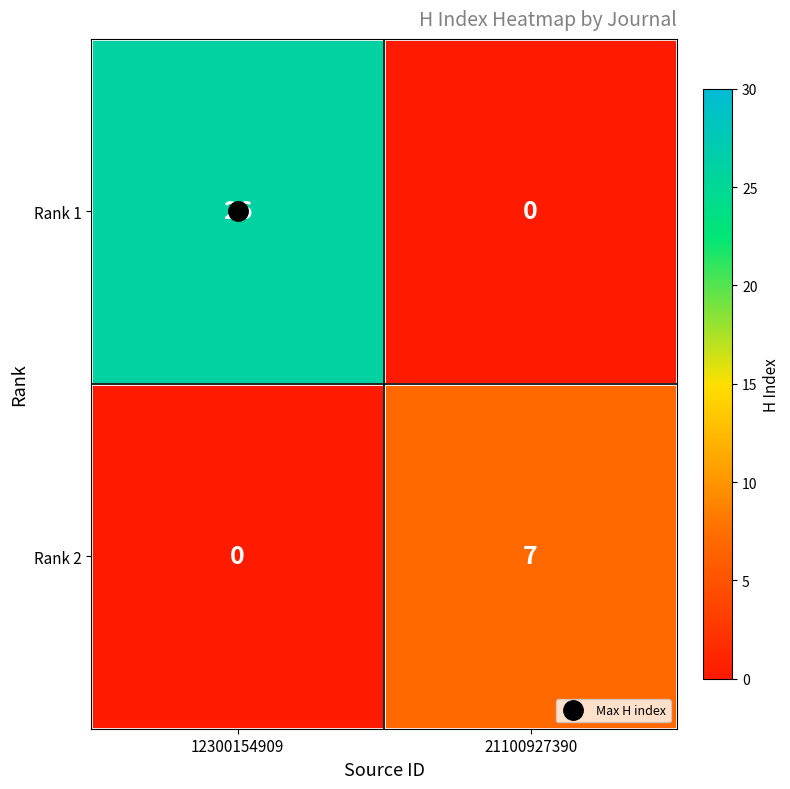

What value does the Rank 1 series have at 12300154909?

26